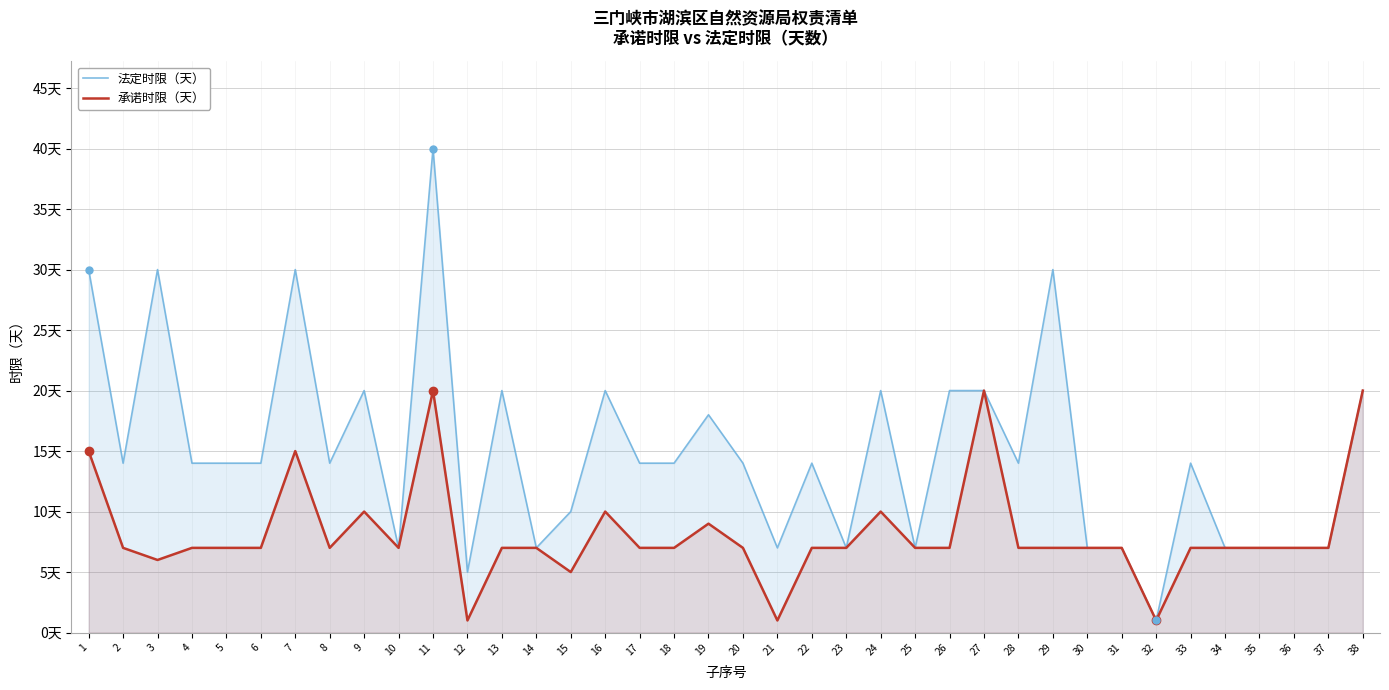

True or false: 法定时限（天） and 承诺时限（天） cross at least once.

False